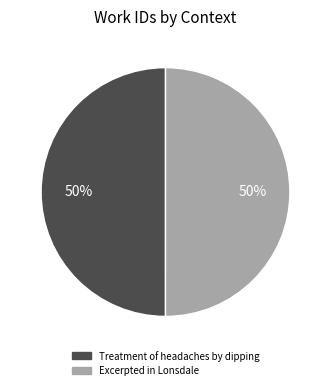

True or false: Treatment of headaches by dipping accounts for 50% of the total.

True